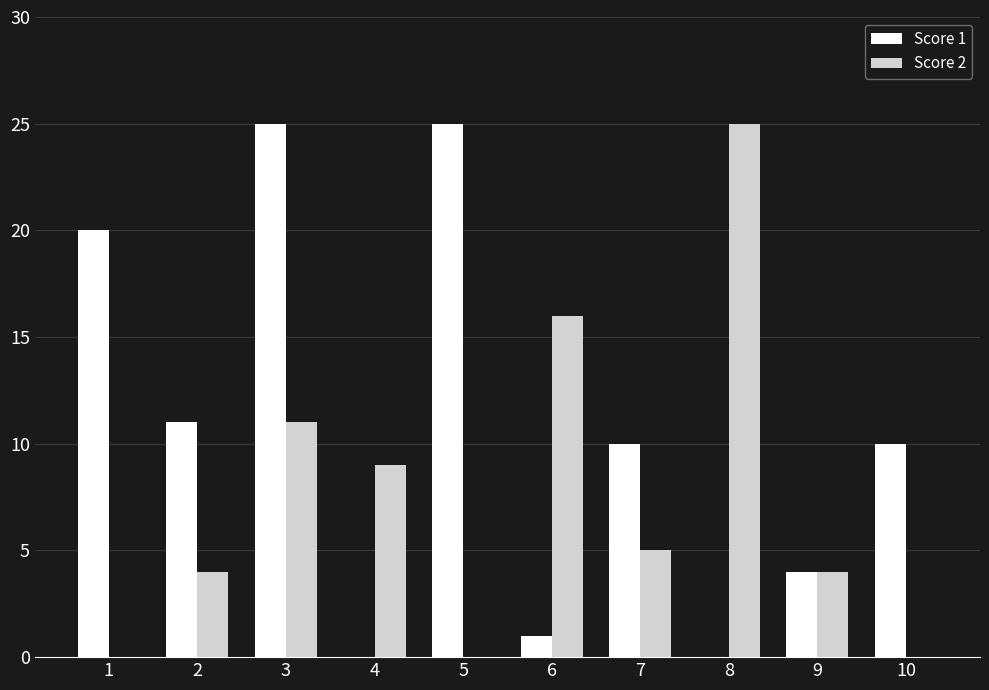

Reading left to right, transcribe all the data shown in this chart.

Score 1: 1=20	2=11	3=25	4=0	5=25	6=1	7=10	8=0	9=4	10=10
Score 2: 1=0	2=4	3=11	4=9	5=0	6=16	7=5	8=25	9=4	10=0